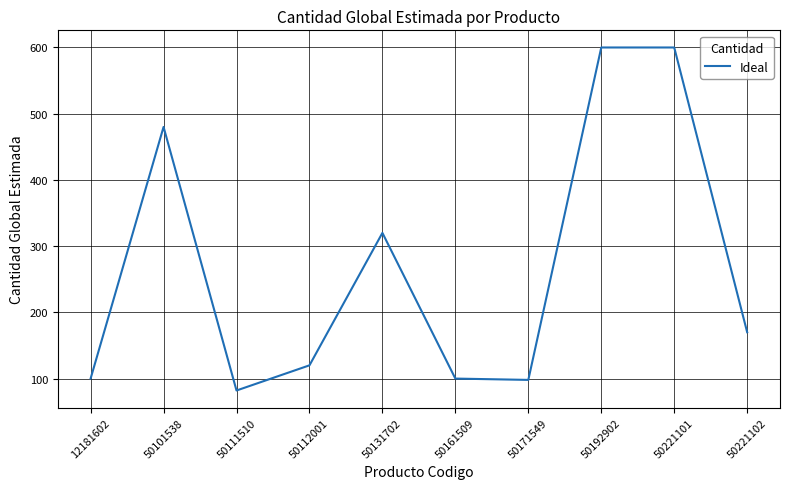

What is the smallest value displayed?

82